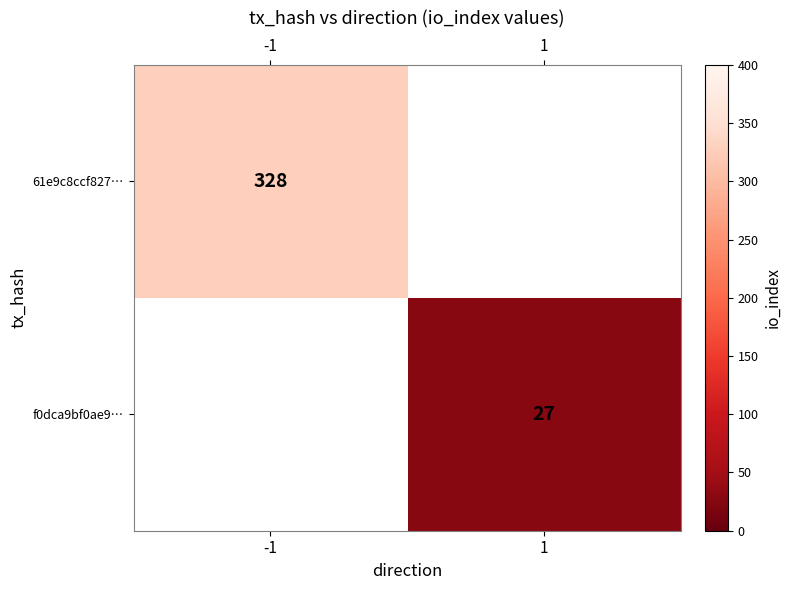

Is the value of f0dca9bf0ae9… at 1 greater than the value of 61e9c8ccf827… at -1?

No